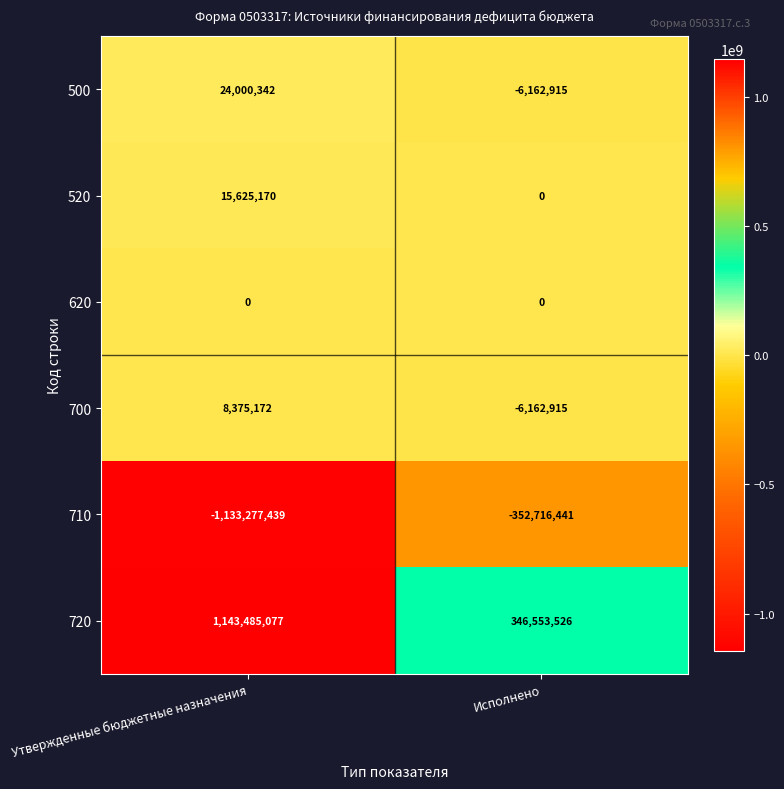

Which series changed the most between Утвержденные бюджетные назначения and Исполнено?

720